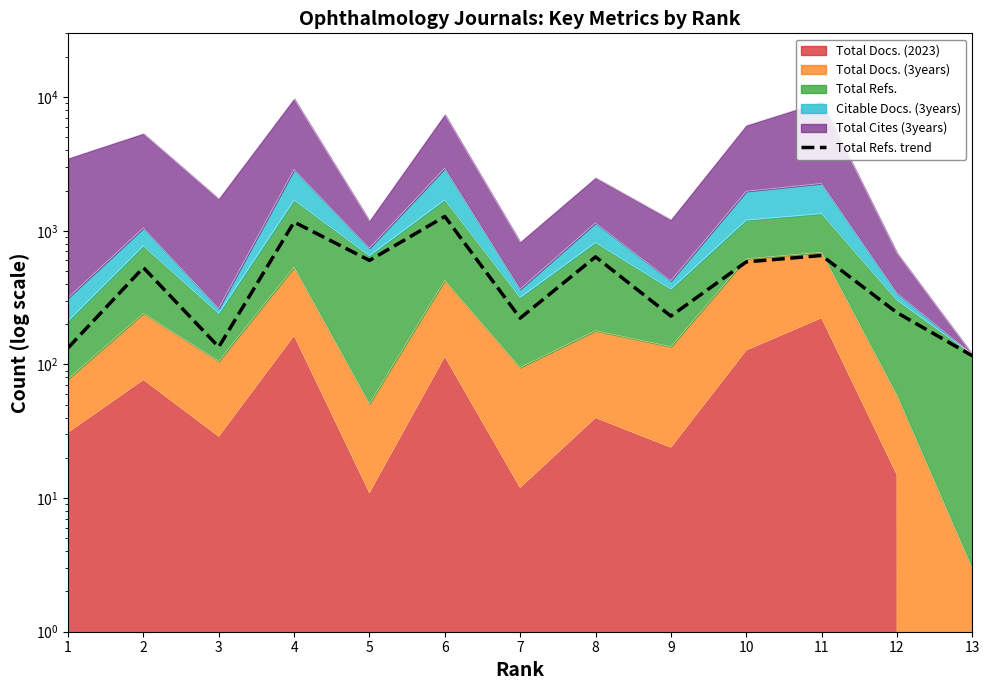

How many values exceed 530?

6